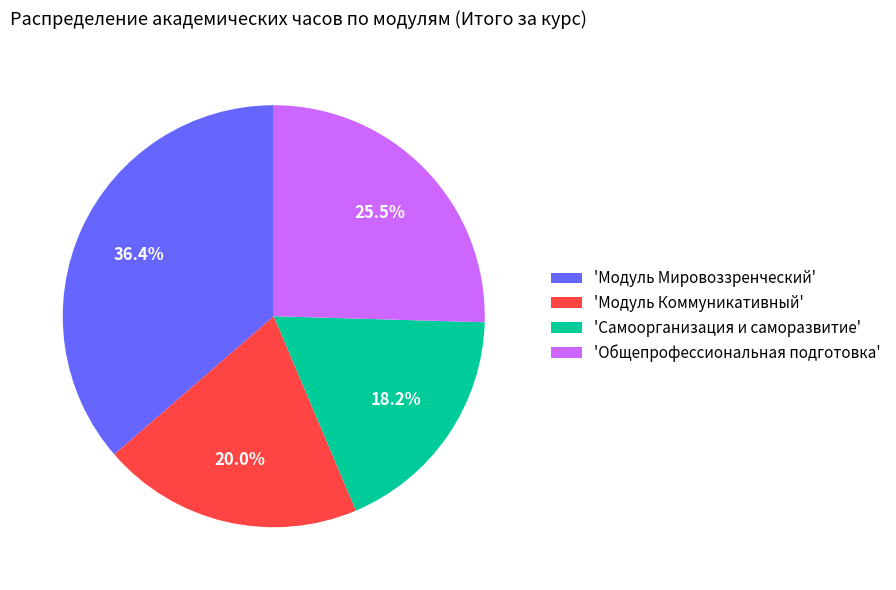

Is the sum of 'Модуль Коммуникативный' and 'Модуль Мировоззренческий' greater than half?

Yes